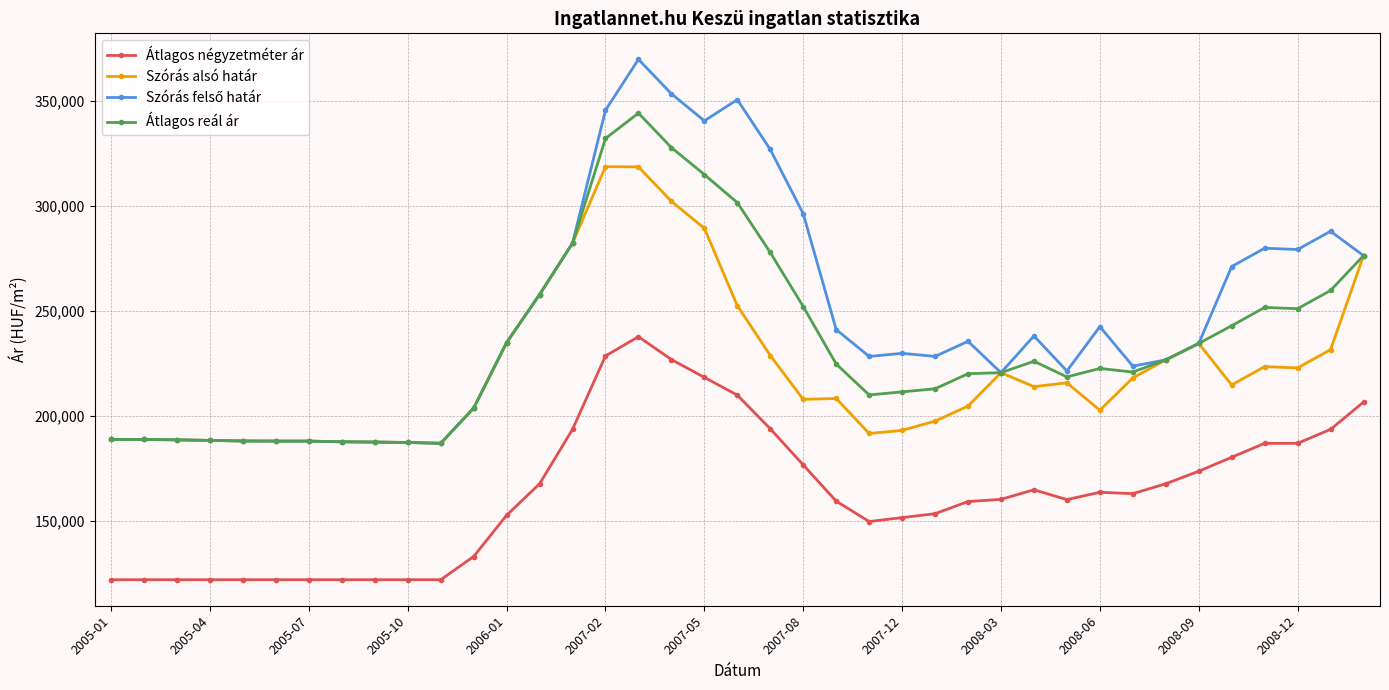

True or false: Szórás alsó határ has more than 1 interior local peaks.

True